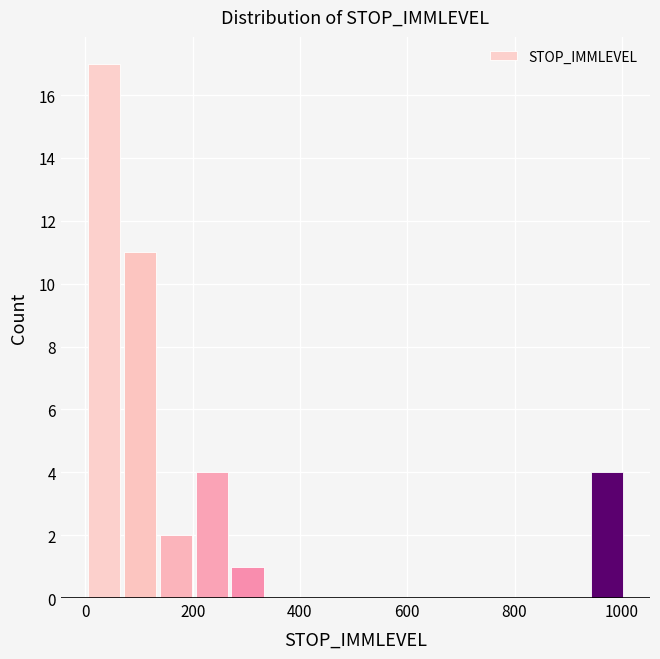

Read against the x-axis, roughly where is the centre of the tallest bar?

40